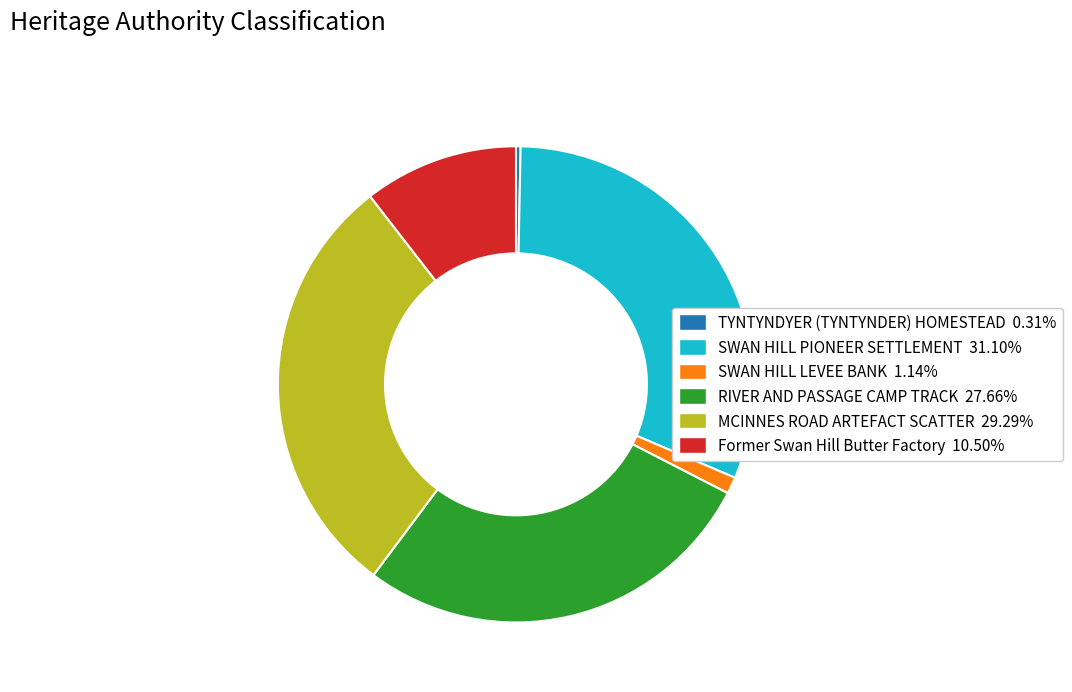

Between MCINNES ROAD ARTEFACT SCATTER and TYNTYNDYER (TYNTYNDER) HOMESTEAD, which is larger?

MCINNES ROAD ARTEFACT SCATTER